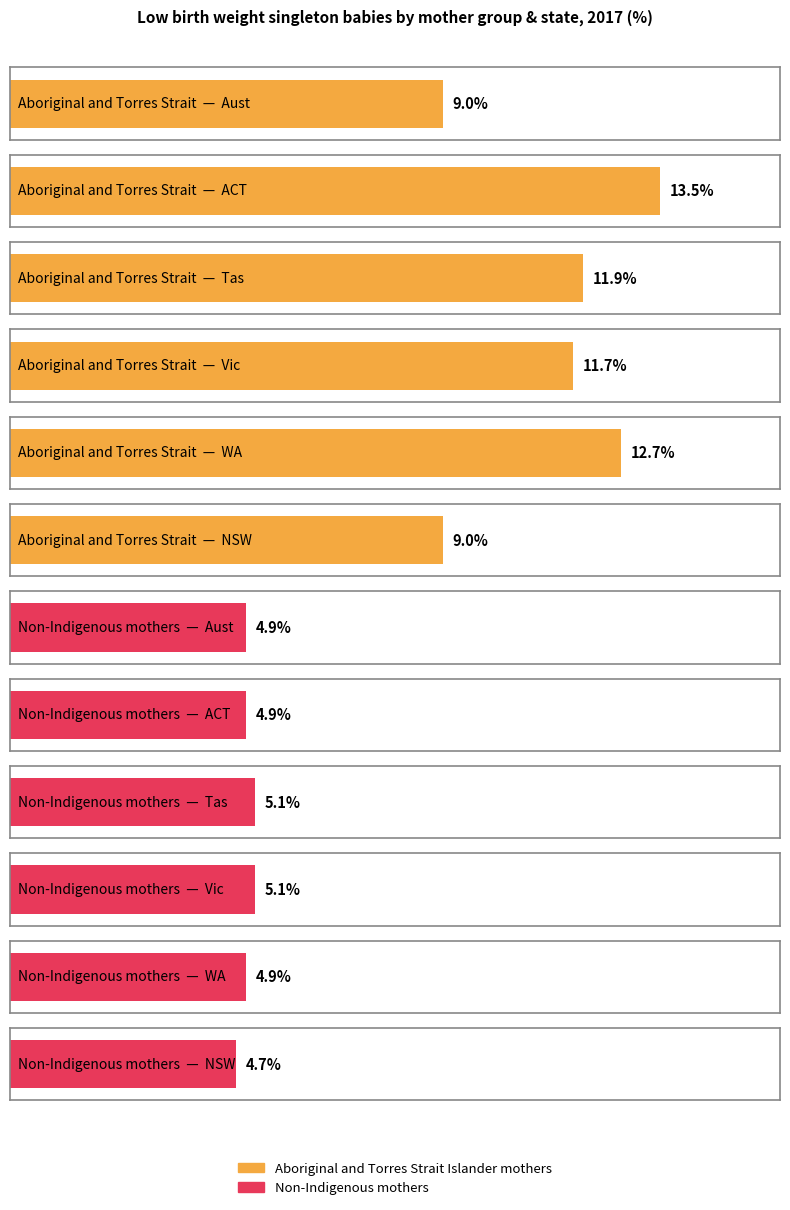

Is it true that Non-Indigenous mothers equals 2.5 at Aust?

False